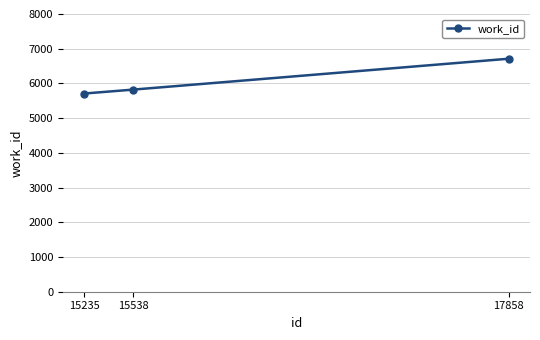

What is the average value?

6081